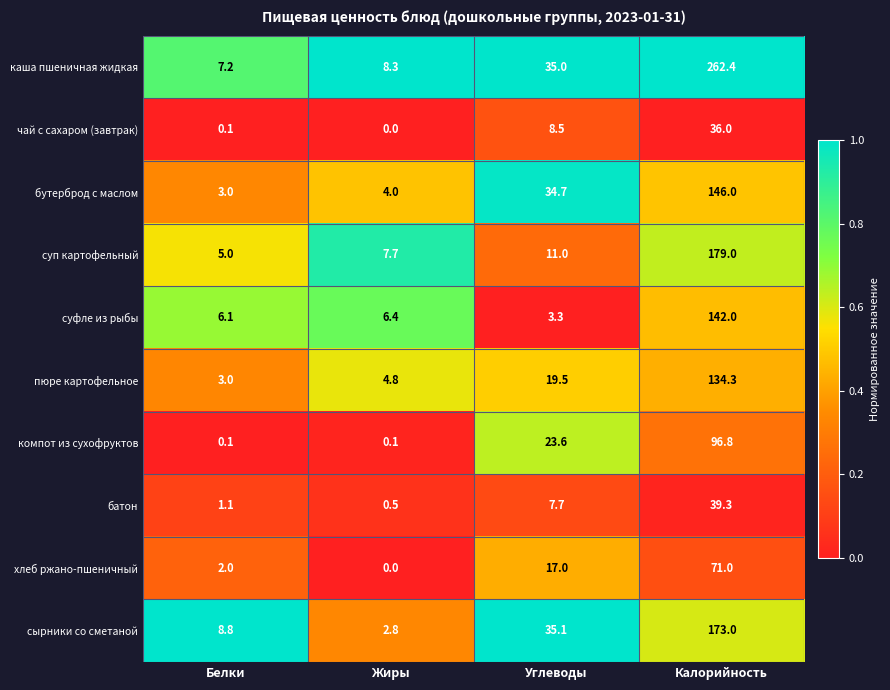

What value does the пюре картофельное series have at Жиры?

4.8